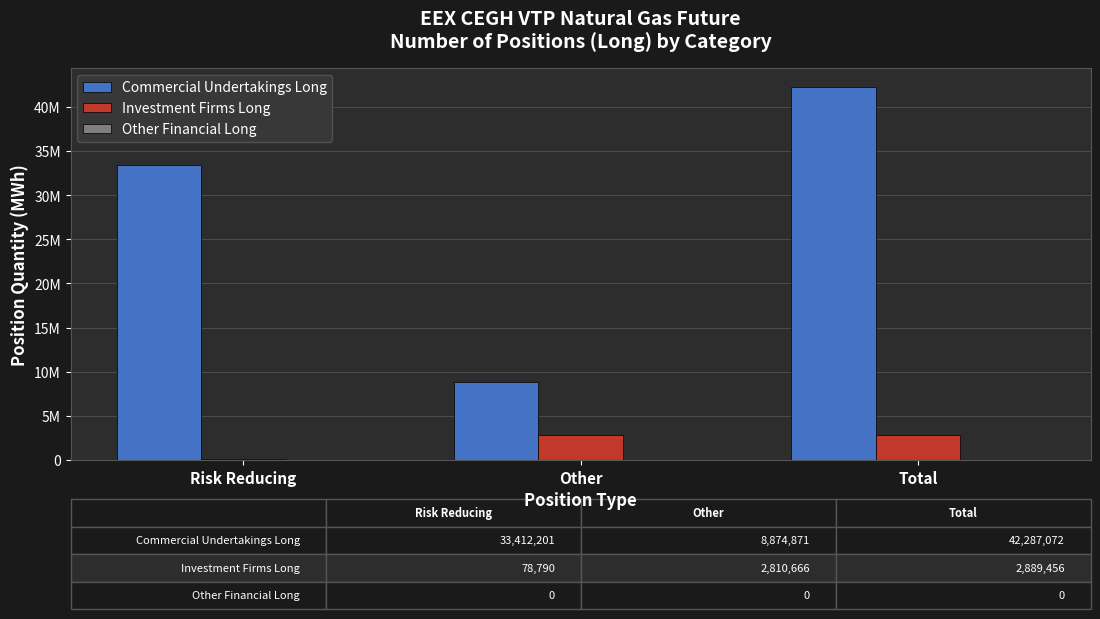

Which series has the widest spread of values?

Commercial Undertakings Long